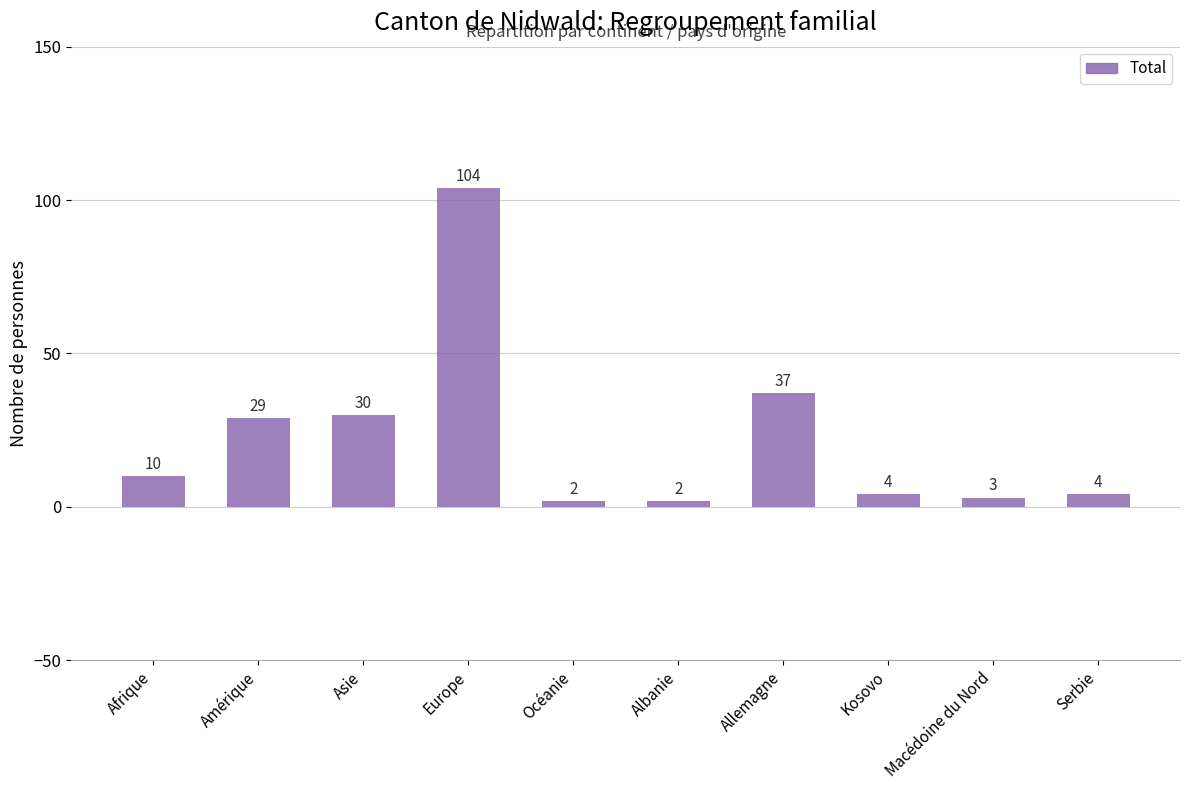

What is the sum of the values at Allemagne and Serbie?

41